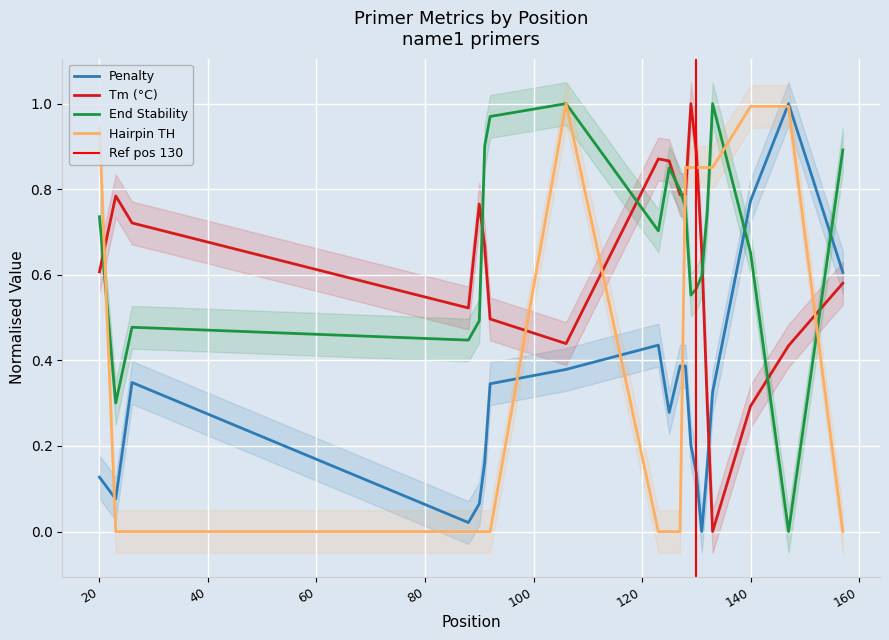

What is the highest value of the PRIMER_RIGHT_0_HAIRPIN_TH series?

1.0